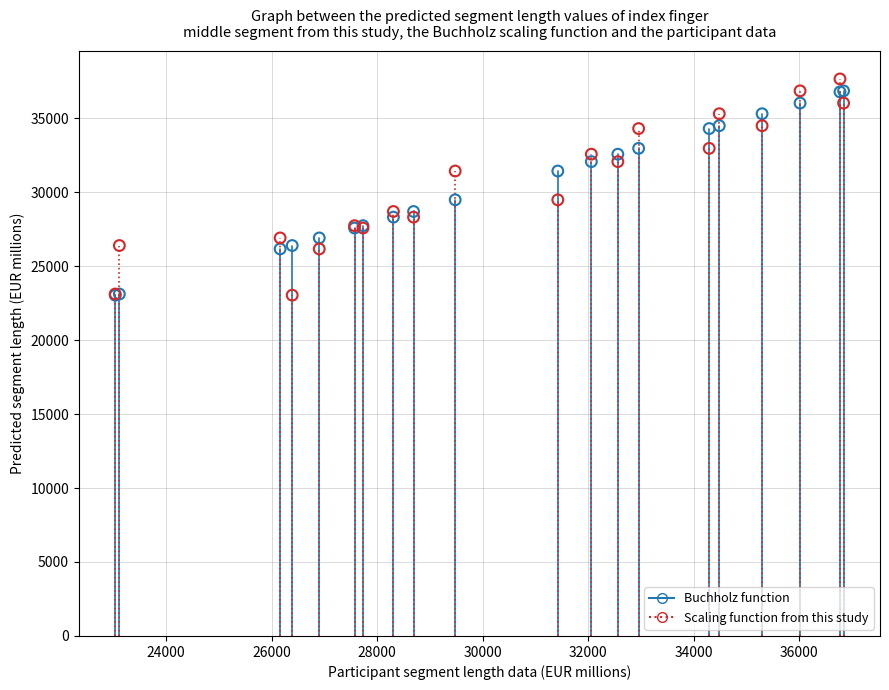

What are all the series names shown in the legend?

Buchholz function, Scaling function from this study